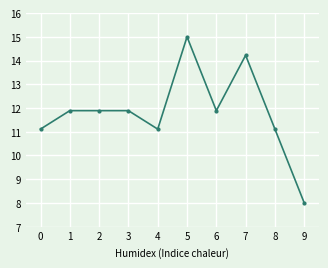

Which category has the highest value across all series?

5